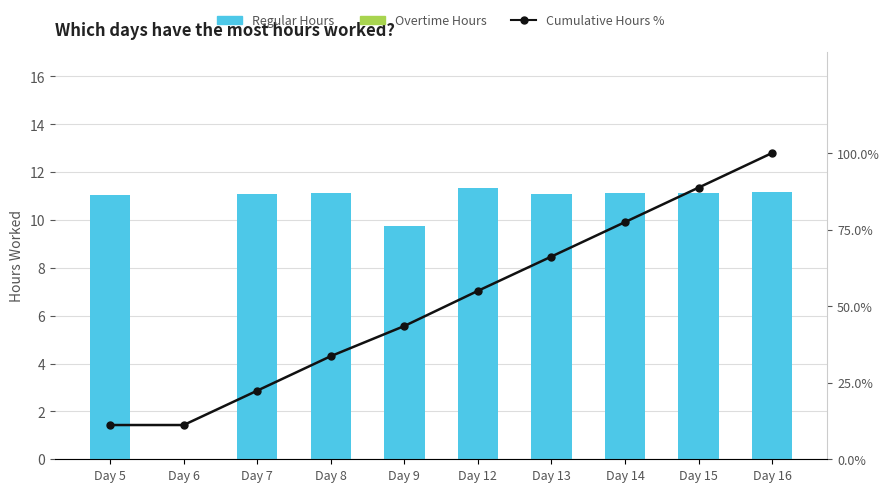

Does the chart contain any negative values?

No